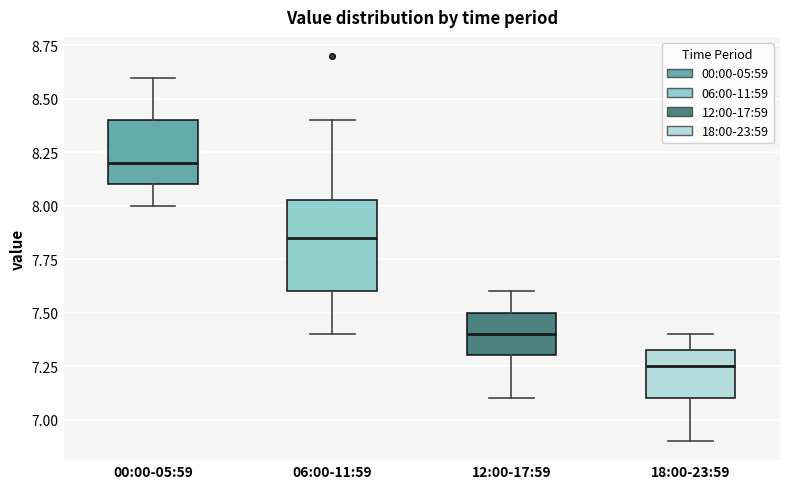

Which box has the lowest median line?

18:00-23:59